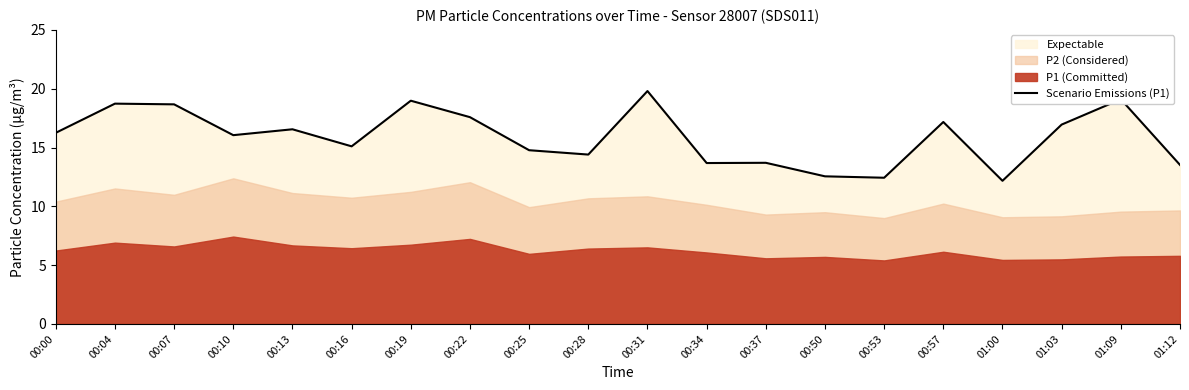

What is the difference between the maximum and minimum values?

7.6